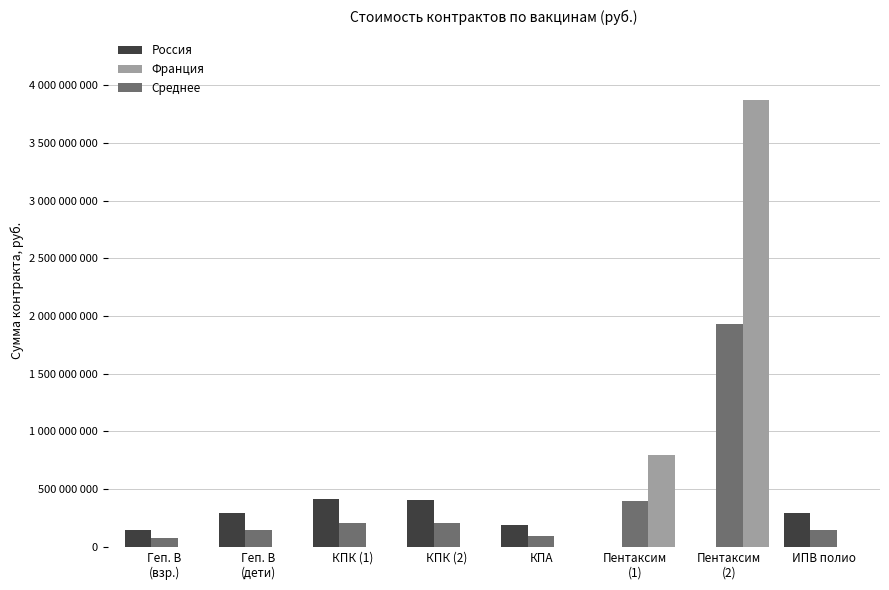

Are the bars horizontal?

No